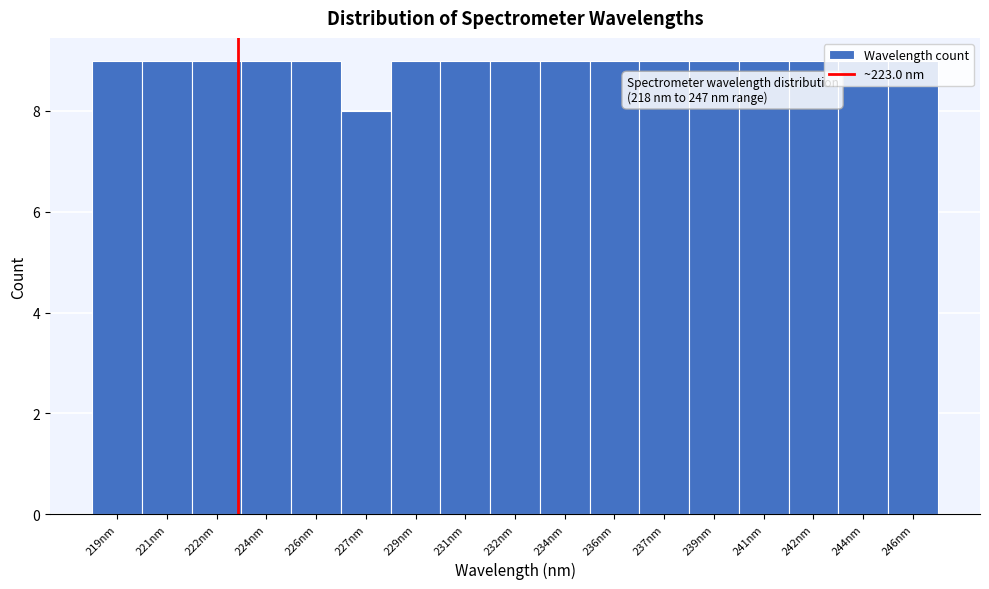

What is the sum of the values at 219nm and 242nm?

18